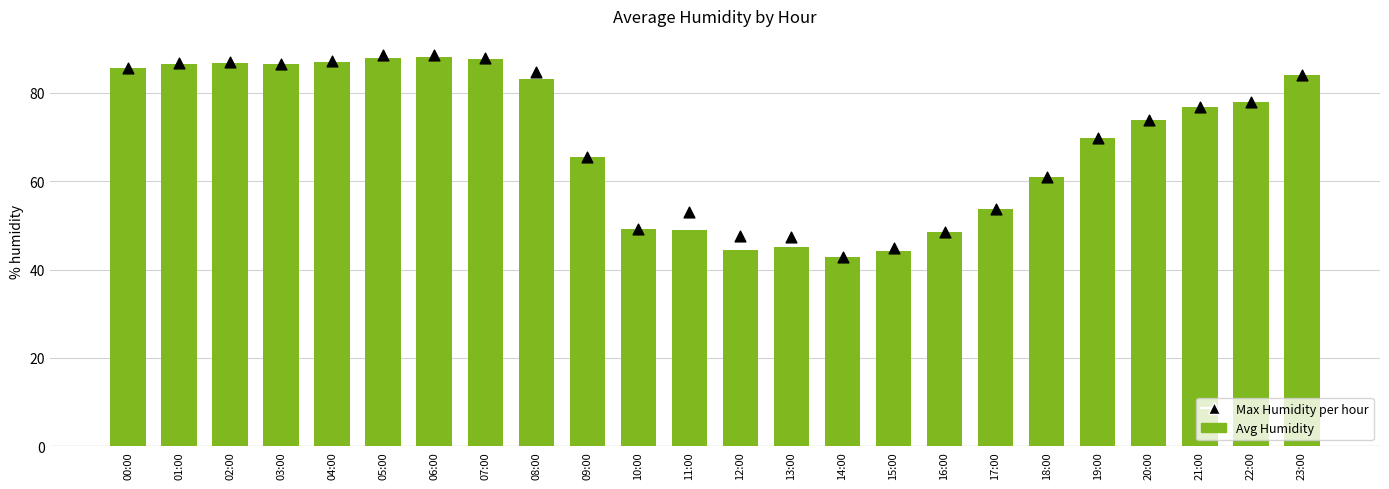

At how many categories does at least one series exceed 50?

18